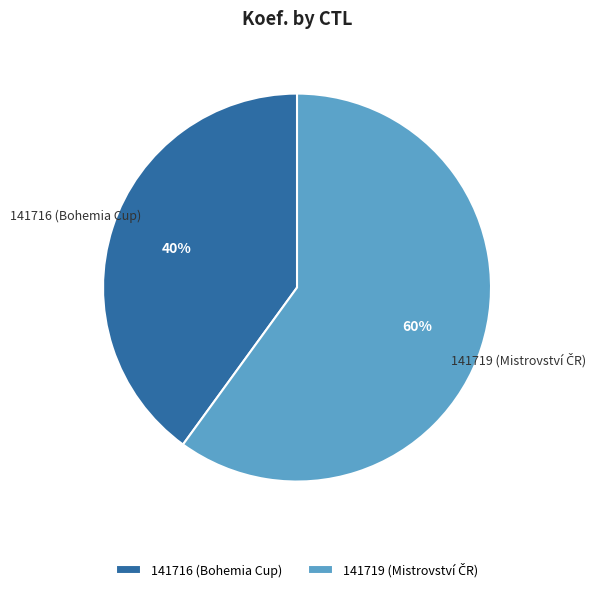

Which has a higher value, 141716 or 141719?

141719